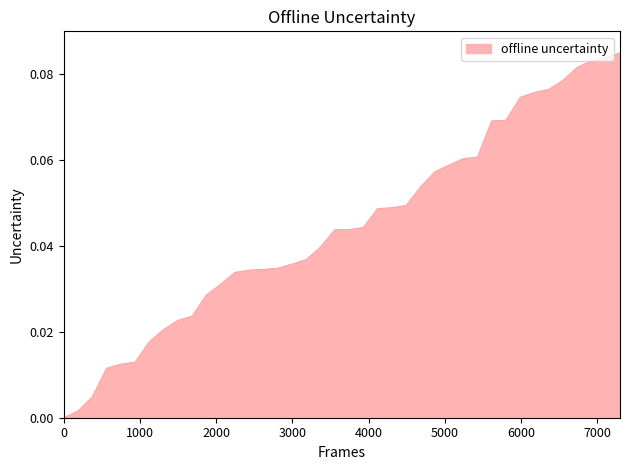

What is the greatest value displayed?

0.1